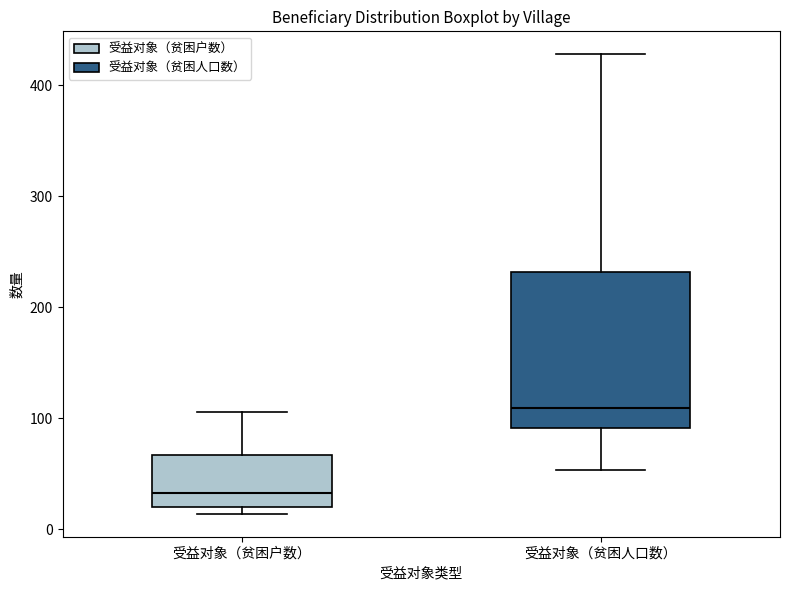

Comparing the boxes themselves (not the whiskers), which one is the tallest?

受益对象（贫困人口数）